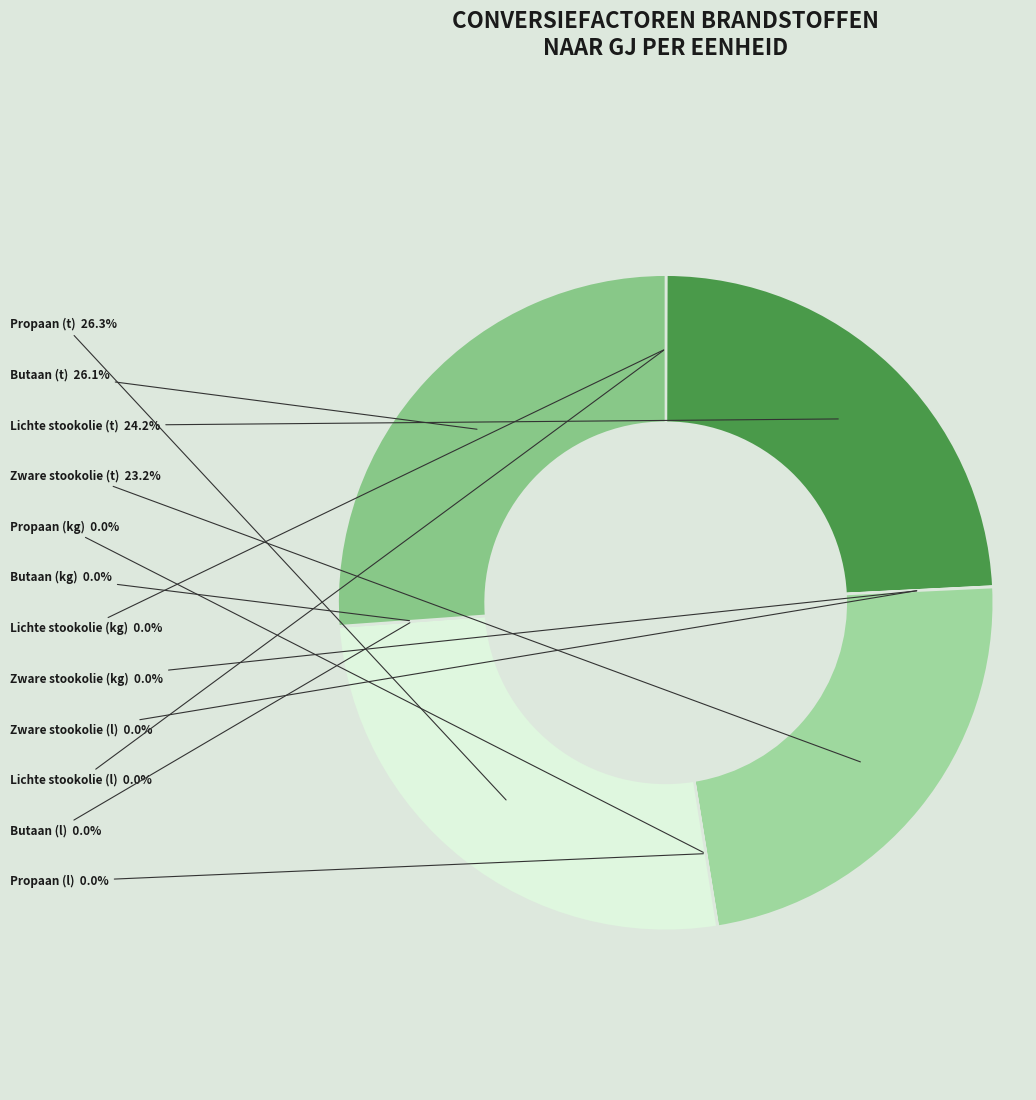

Does any single category account for the majority?

No